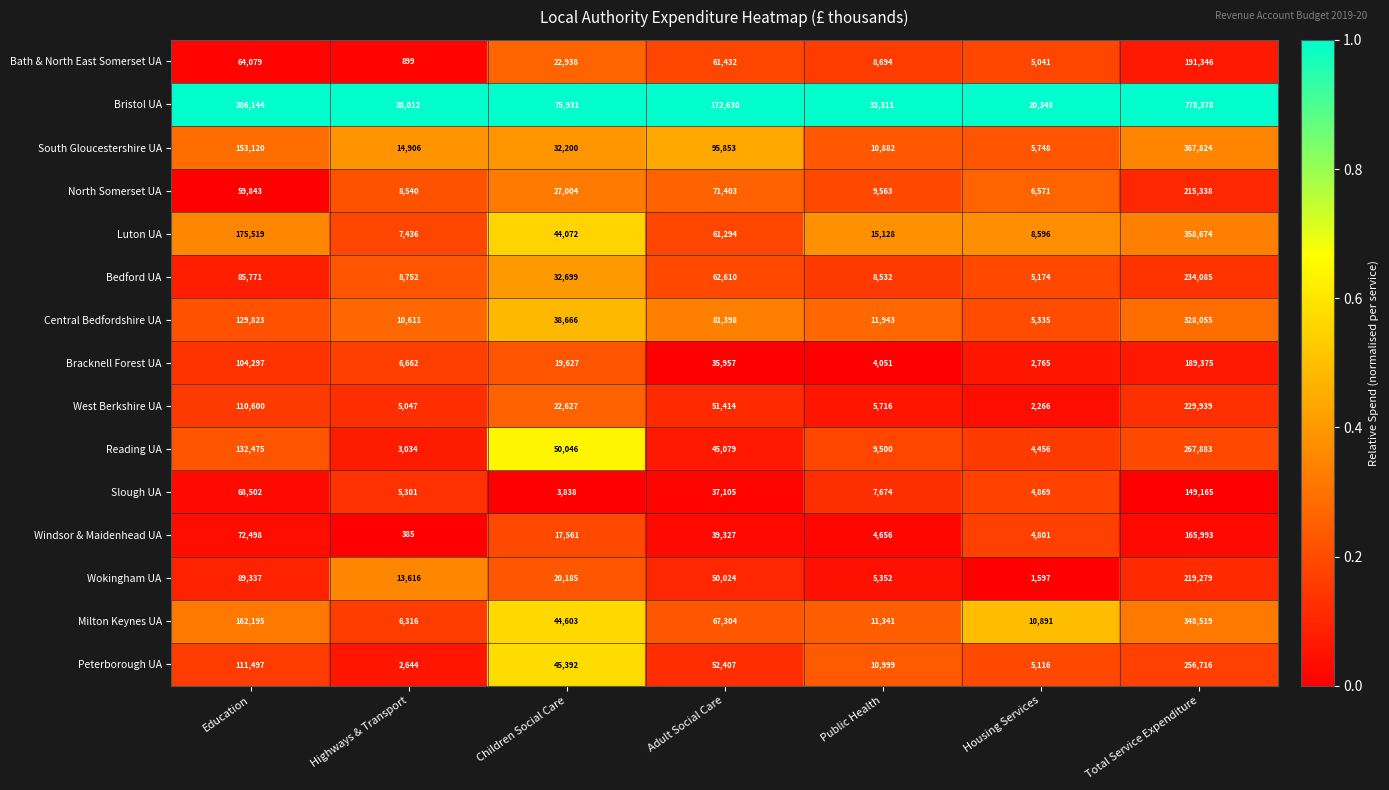

The Milton Keynes UA series shows 67304 at Adult Social Care. True or false?

True